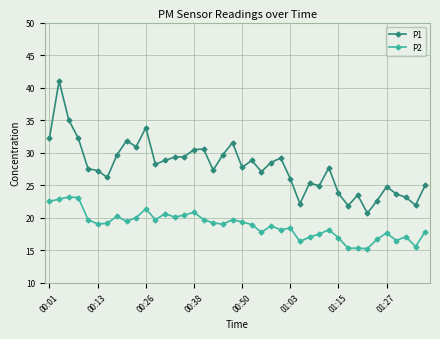

True or false: P2 has more than 0 points higher than both neighbors.

True